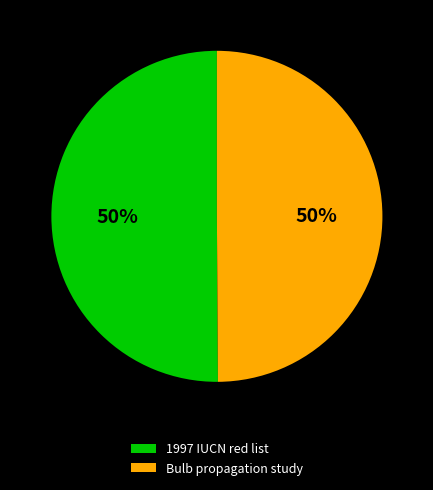

The 1997 IUCN red list slice represents 60% of the pie. True or false?

False